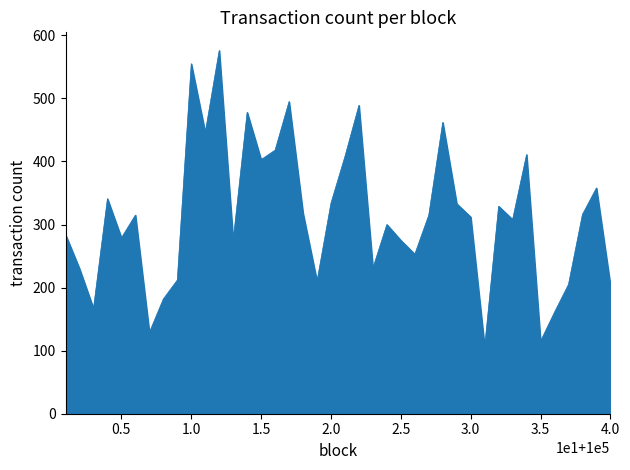

What is the greatest value displayed?

576